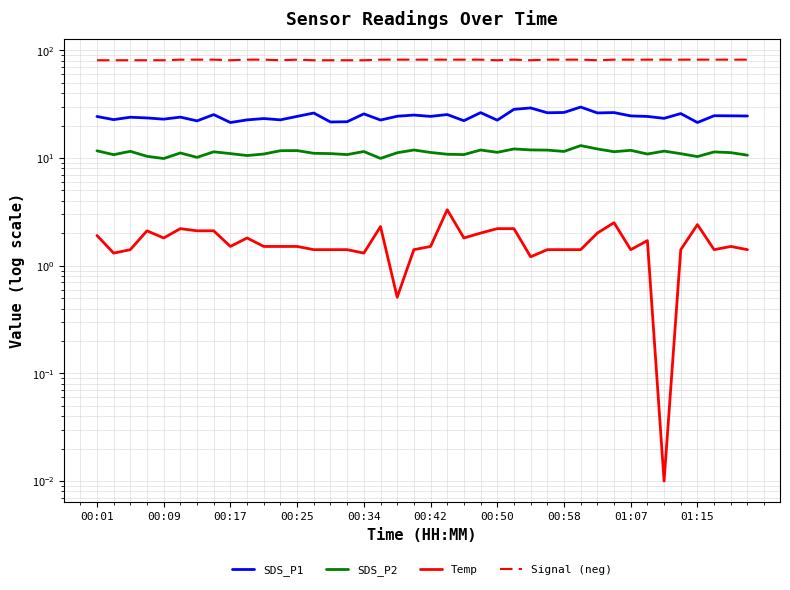

True or false: Temp and SDS_P2 cross at least once.

False